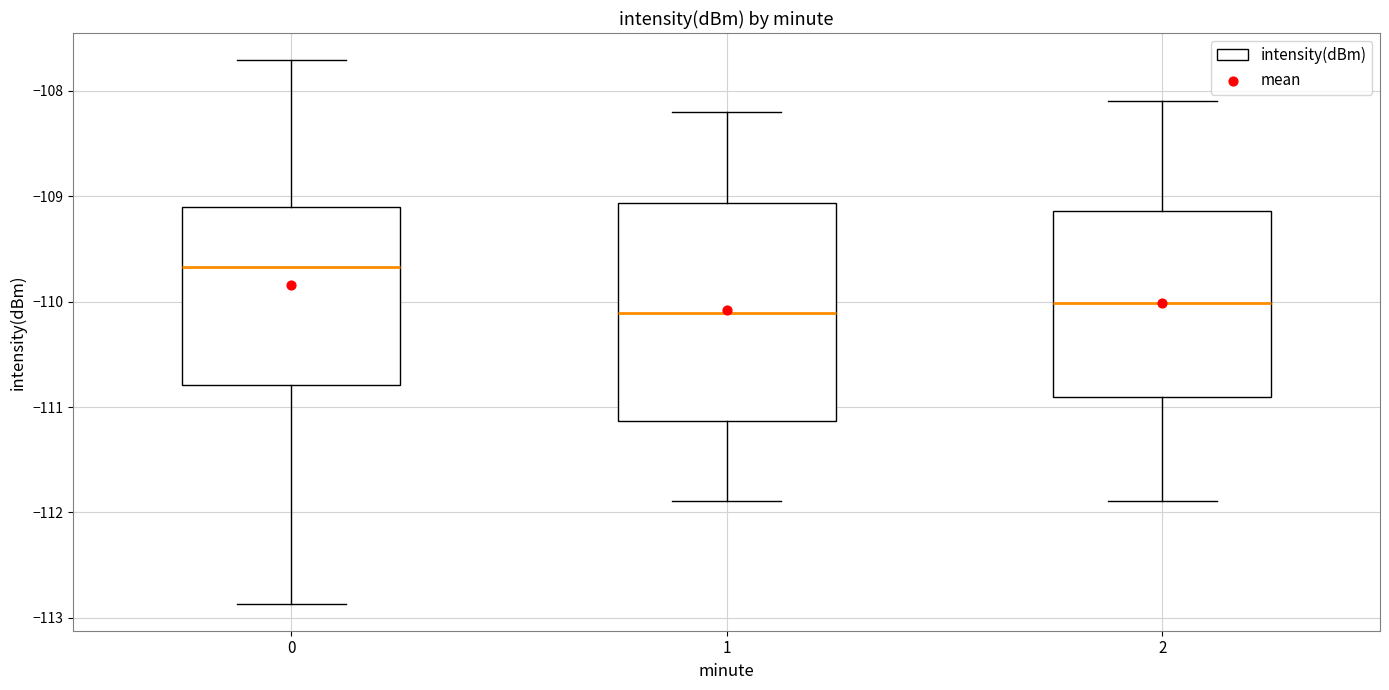

Where is the upper edge of the box at x = 2 on the y-axis? The values are not printed on the chart, so give them approximately, as read against the axis.

-109.1